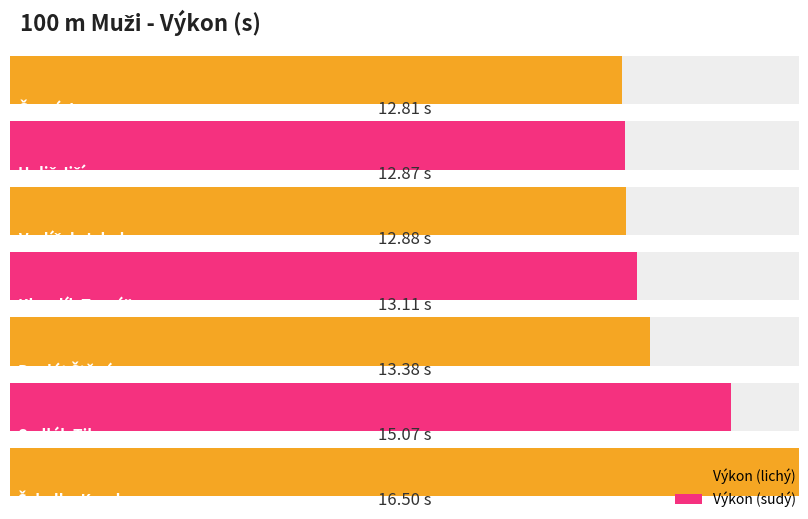

Reading left to right, extract all data points from this chart.

12.8	12.9	12.9	13.1	13.4	15.1	16.5